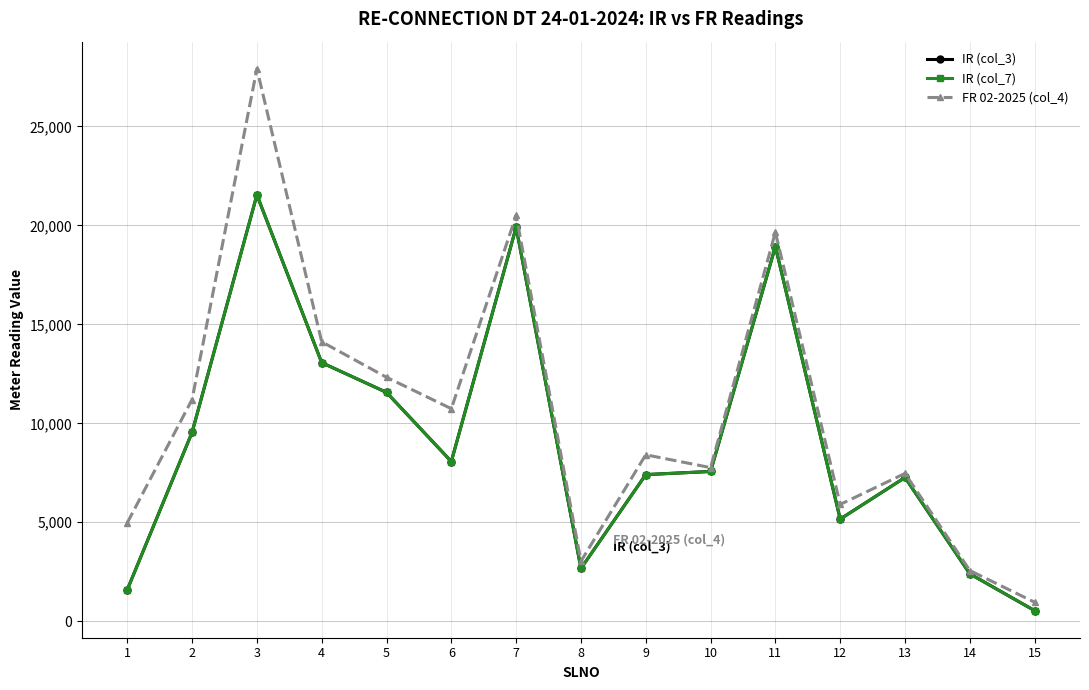

What is the difference between the second highest and second lowest values in the FR 02-2025 (col_4) series?

17944